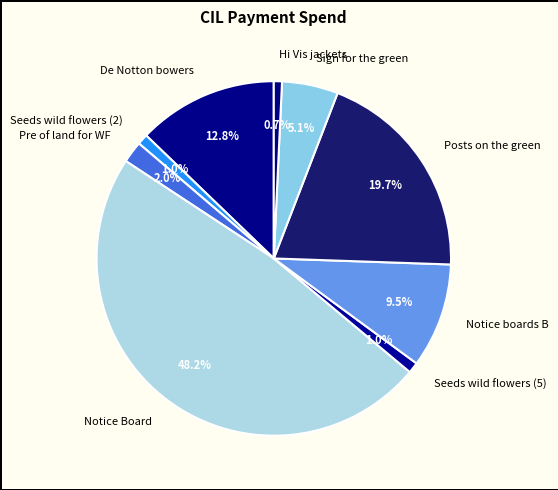

What is the largest slice in the pie chart?

Notice Board